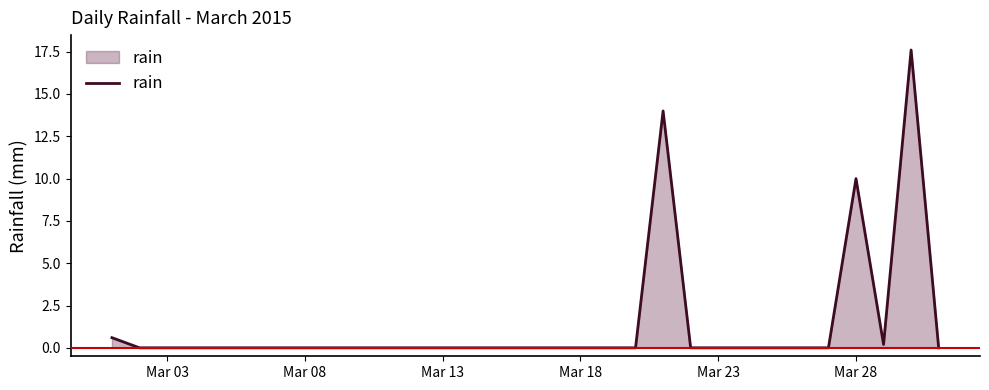

Reading left to right, transcribe all the data shown in this chart.

0.6	0.0	0.0	0.0	0.0	0.0	0.0	0.0	0.0	0.0	0.0	0.0	0.0	0.0	0.0	0.0	0.0	0.0	0.0	0.0	14.0	0.0	0.0	0.0	0.0	0.0	0.0	10.0	0.2	17.6	0.0